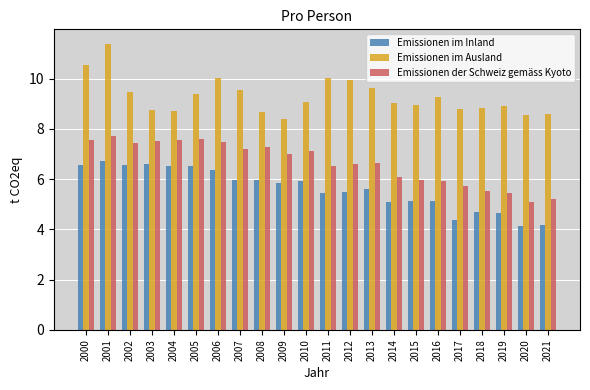

How many categories are shown in the chart?

22